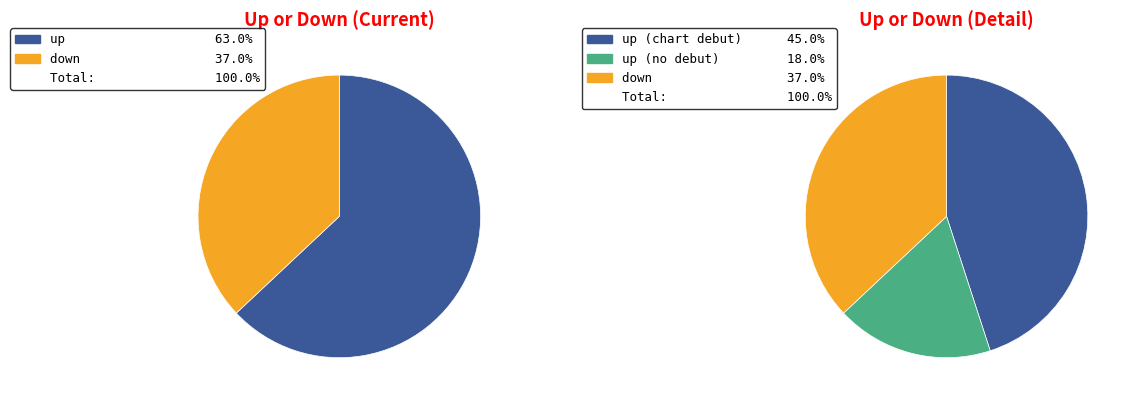

What is the smallest slice in the pie chart?

down